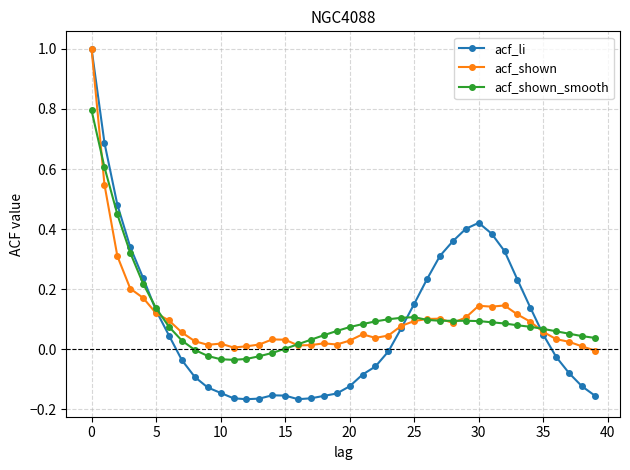

What is the value of the acf_li point at the 1st from the left?

1.0